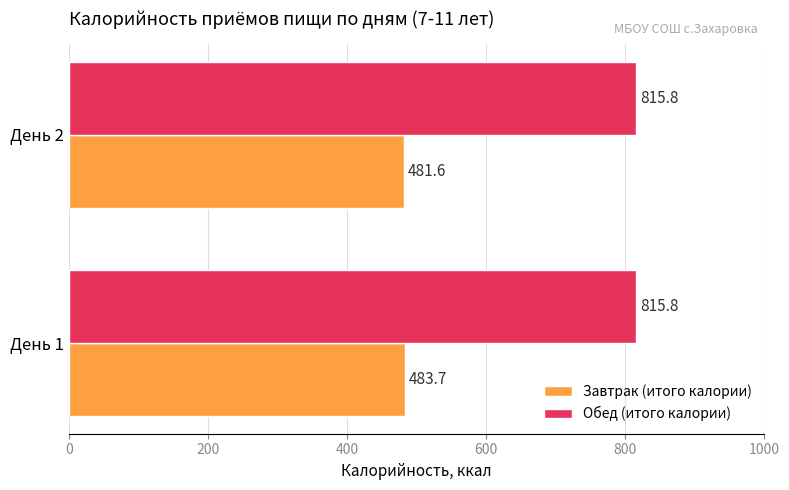

Which series has the widest spread of values?

Завтрак (итого калории)